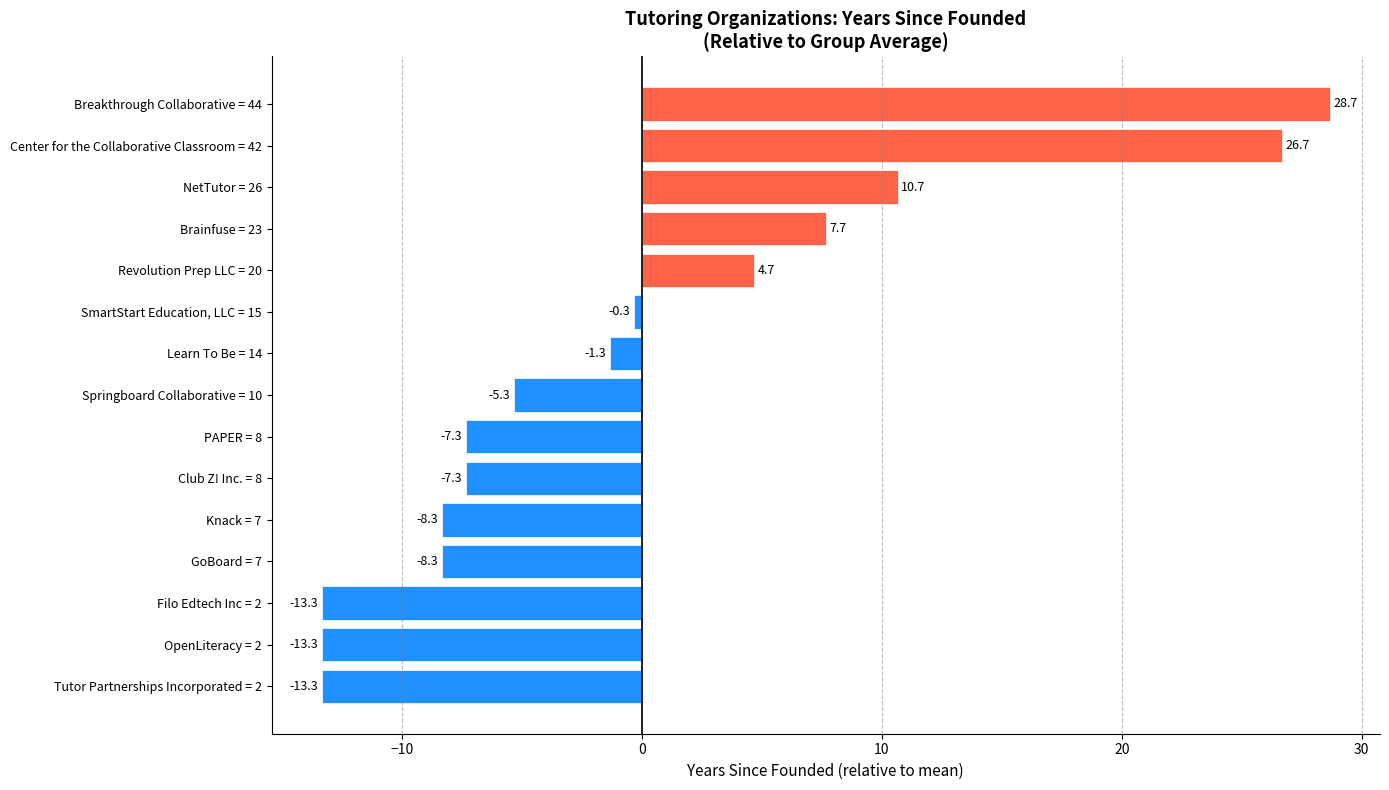

Reading top to bottom, list all the values displayed in this chart.

Breakthrough Collaborative = 44=28.7	Center for the Collaborative Classroom = 42=26.7	NetTutor = 26=10.7	Brainfuse = 23=7.7	Revolution Prep LLC = 20=4.7	SmartStart Education, LLC = 15=-0.3	Learn To Be = 14=-1.3	Springboard Collaborative = 10=-5.3	PAPER = 8=-7.3	Club Z! Inc. = 8=-7.3	Knack = 7=-8.3	GoBoard = 7=-8.3	Filo Edtech Inc = 2=-13.3	OpenLiteracy = 2=-13.3	Tutor Partnerships Incorporated = 2=-13.3